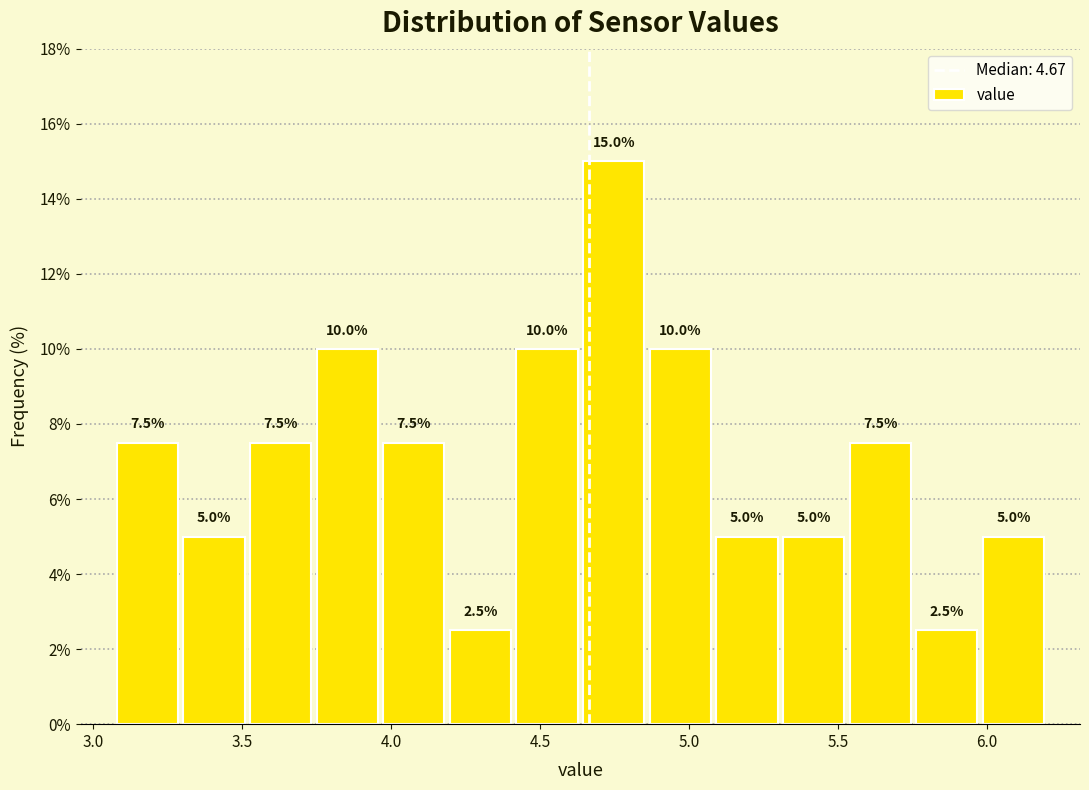

How tall is the bar that spans 5.55 to 5.75 on the x-axis? The bar edges are not printed on the chart, so give them approximately, as read against the axis.

7.5